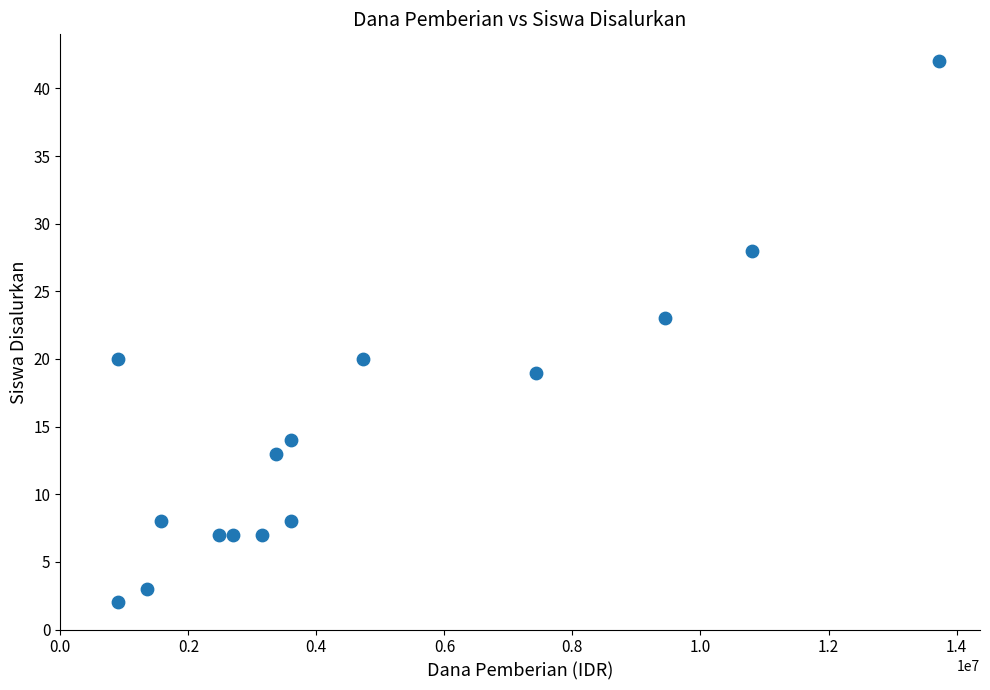

What Y value in the scatter plot is closest to 22?

23